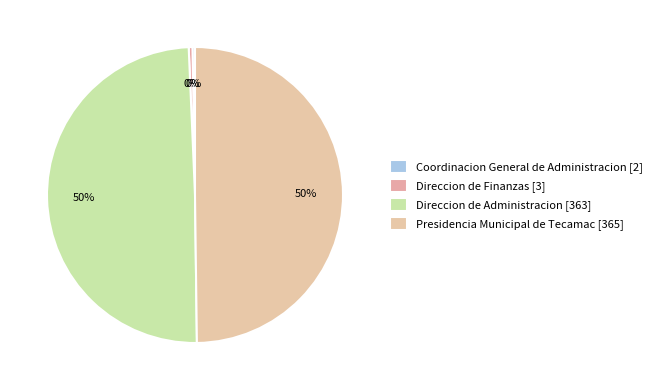

Do Direccion de Finanzas and Presidencia Municipal de Tecamac together represent more than half of the pie?

Yes